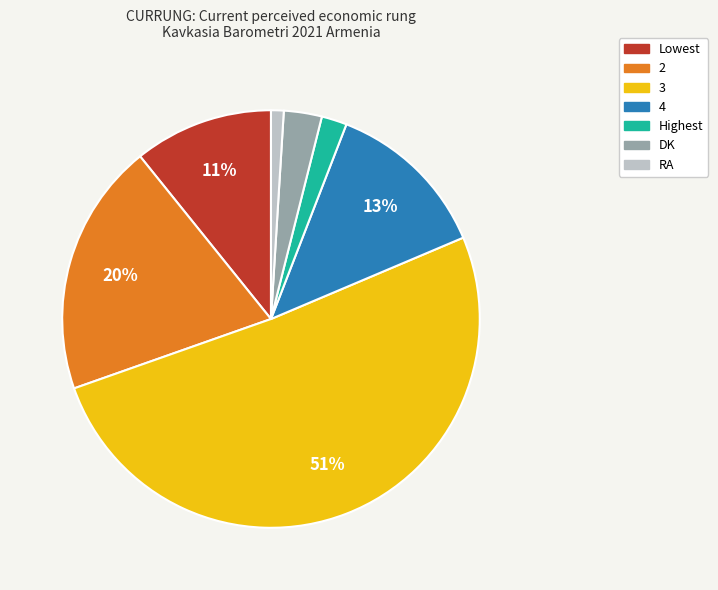

Is Highest the majority of the pie?

No